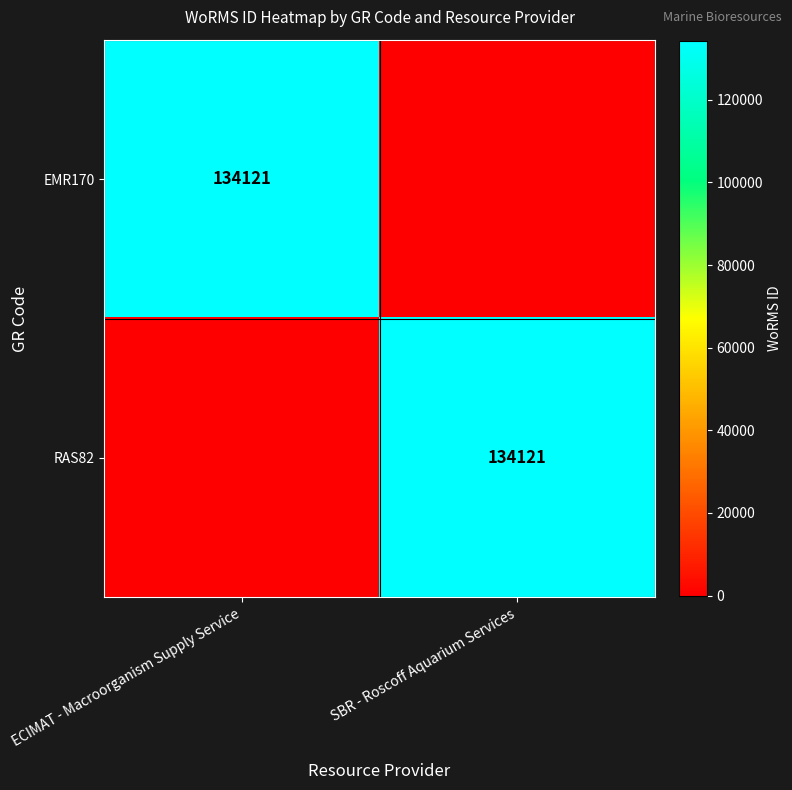

The RAS82 series shows 134121 at SBR - Roscoff Aquarium Services. True or false?

True